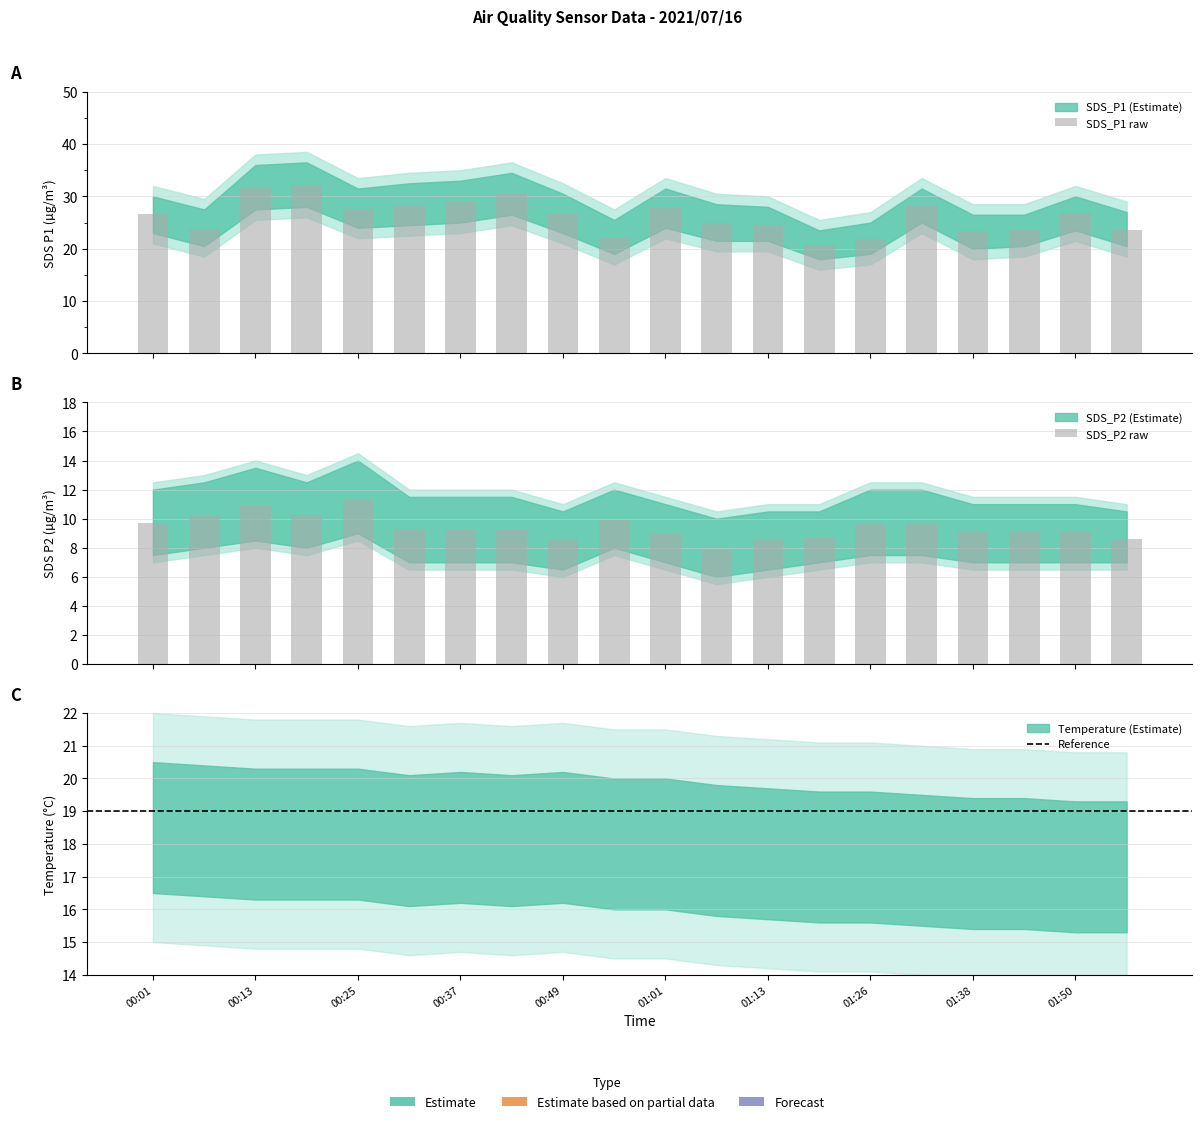

Which series changed the most between 00:25 and 01:50?

SDS_P2